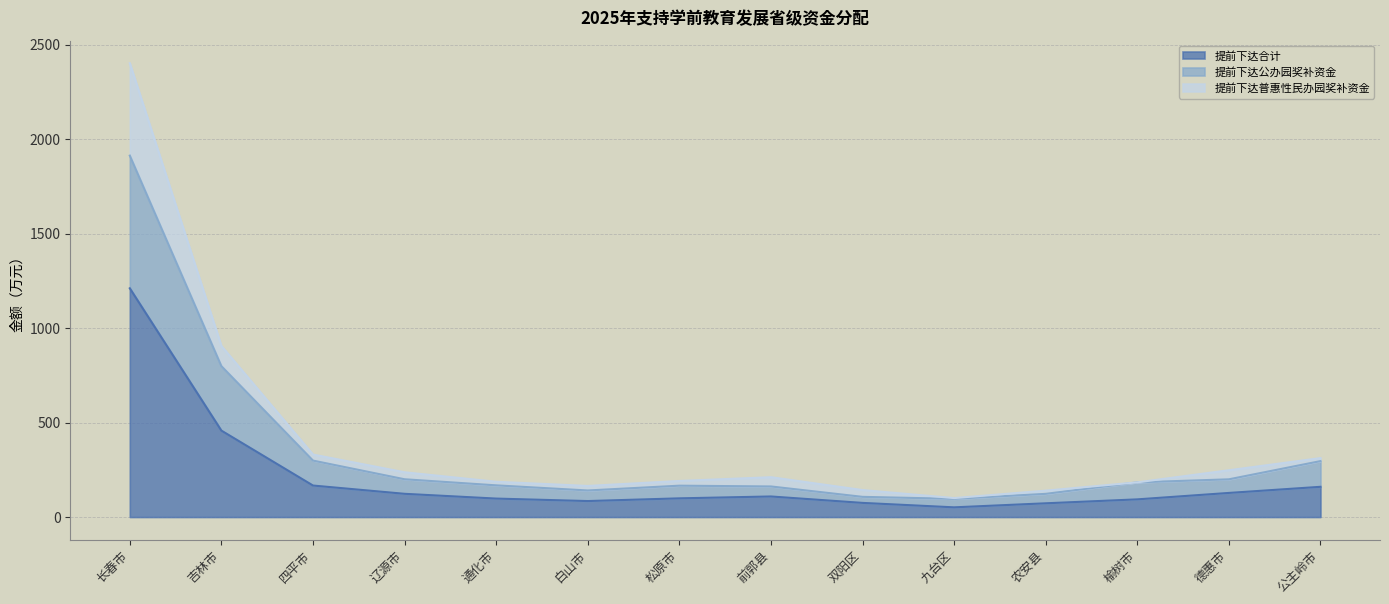

What is the label of the 10th point from the right?

通化市